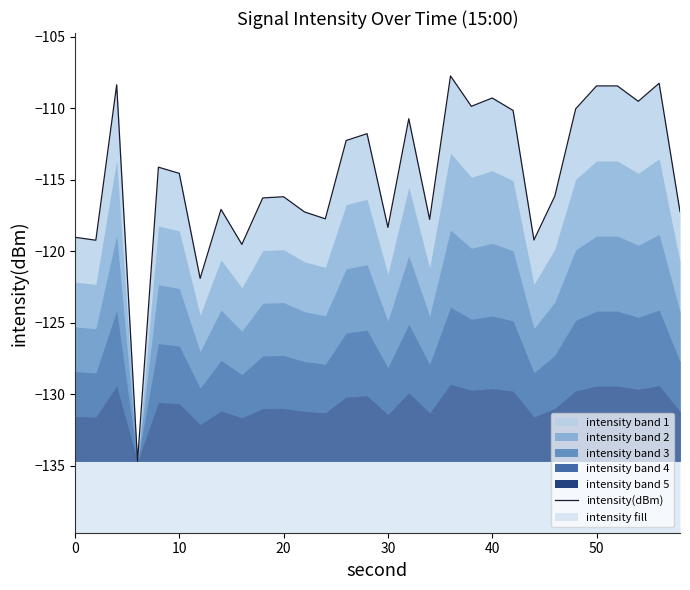

What is the sum of all values?

-3441.0